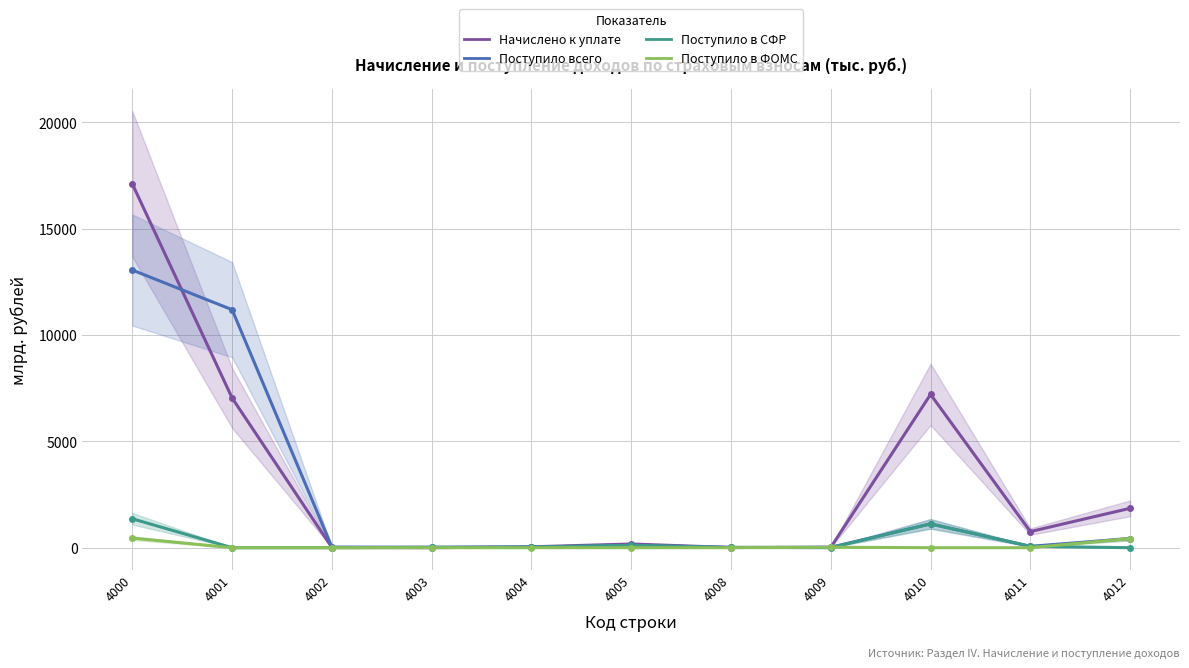

Which has a higher value, 4005 or 4012?

4012